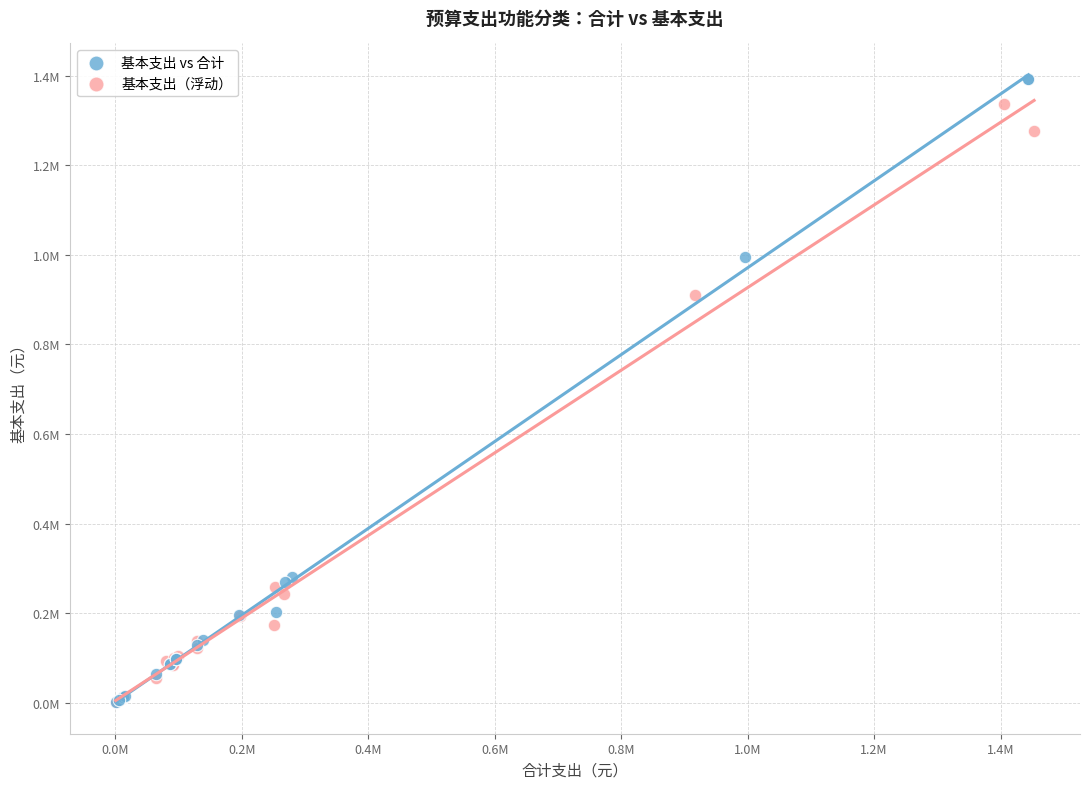

Which series has the largest Y range (max minus min)?

基本支出 vs 合计